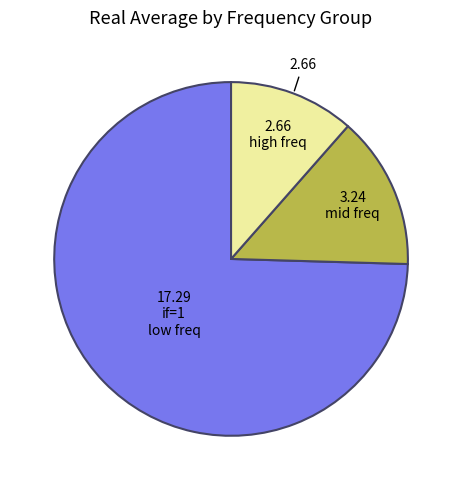

Count the number of slices in the pie.

3